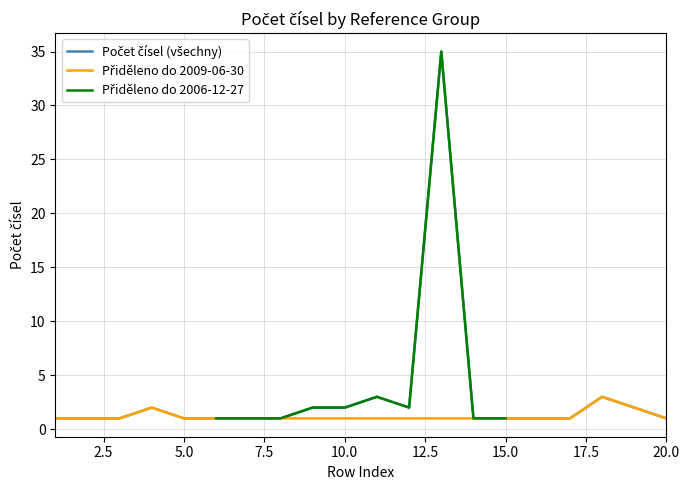

What is the value of the 8th point from the left?

1